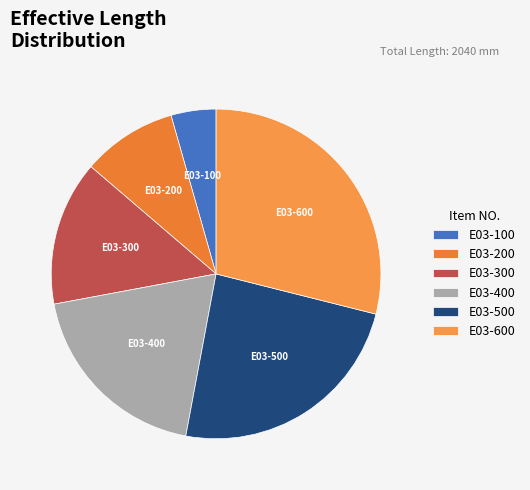

Approximately how many times larger is the value at E03-400 compared to E03-200?

2.1